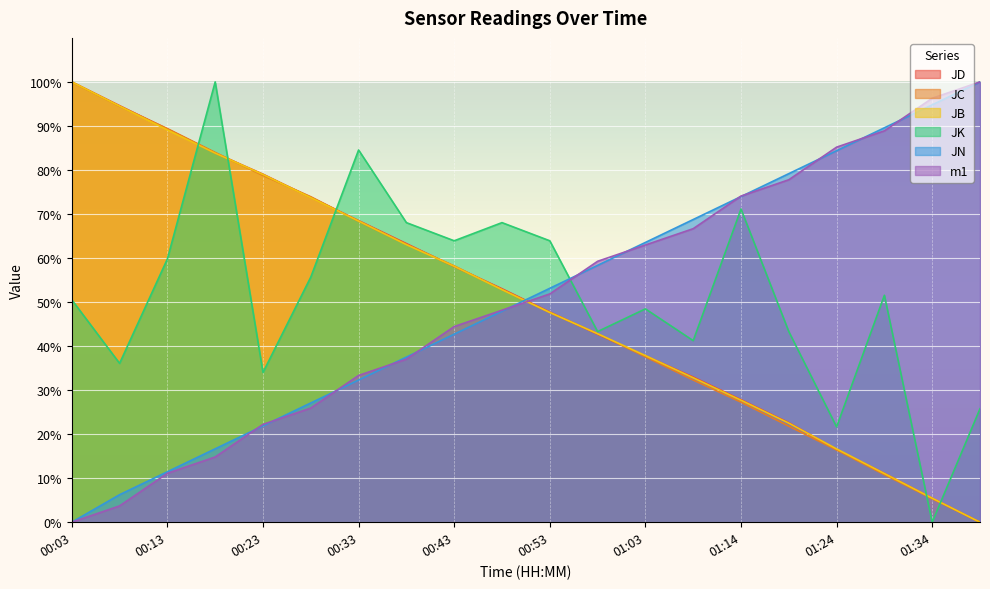

At which category does the chart reach its peak across all series?

00:03